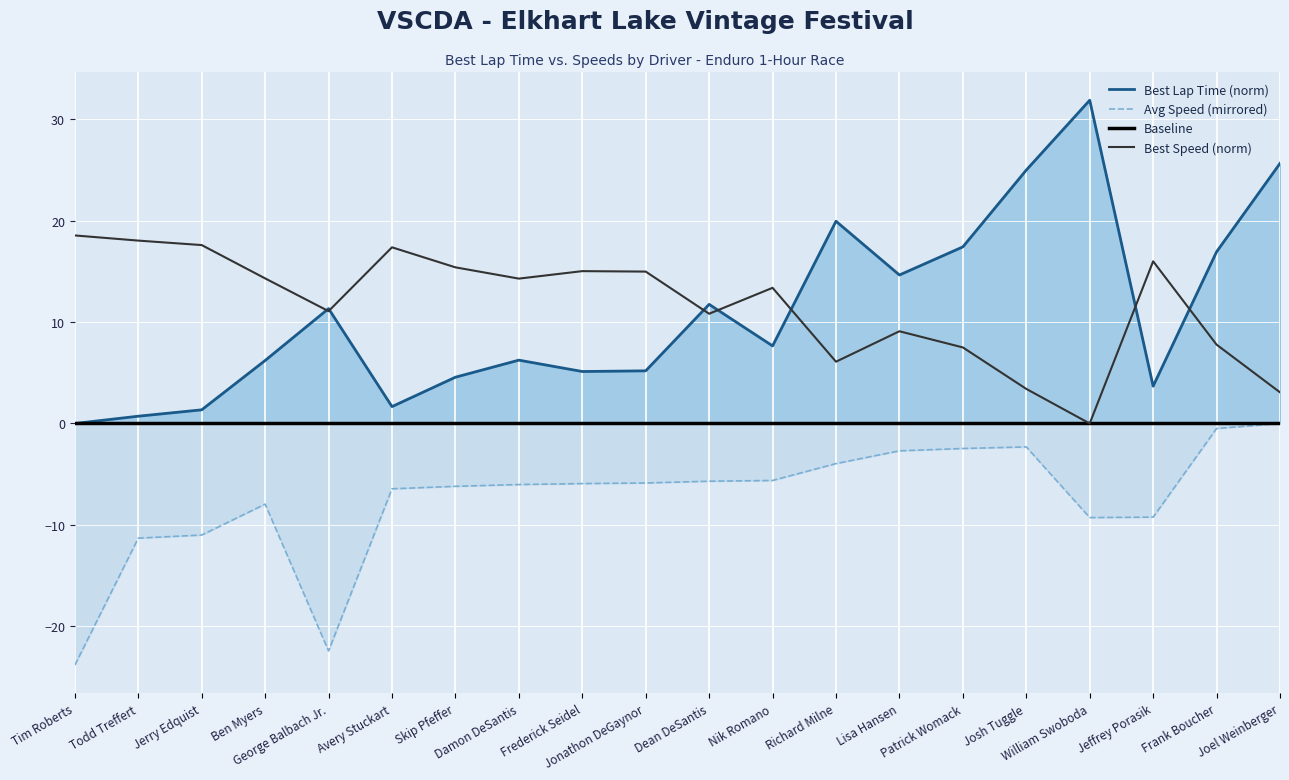

True or false: Average Speed and Best Speed intersect in this chart.

False